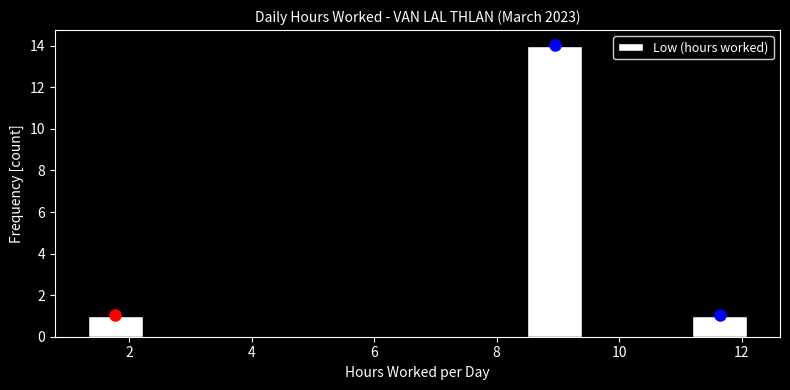

Reading left to right, transcribe this chart: for each bar, give the range it covers on the x-axis and its height. Neither the bar edges nor the heights are printed on the chart, so give them approximately, as read against the axes.

1.4 to 2.2: 1
2.2 to 3.2: 0
3.2 to 4.0: 0
4.0 to 5.0: 0
5.0 to 5.8: 0
5.8 to 6.8: 0
6.8 to 7.6: 0
7.6 to 8.6: 0
8.6 to 9.4: 14
9.4 to 10.2: 0
10.2 to 11.2: 0
11.2 to 12.0: 1